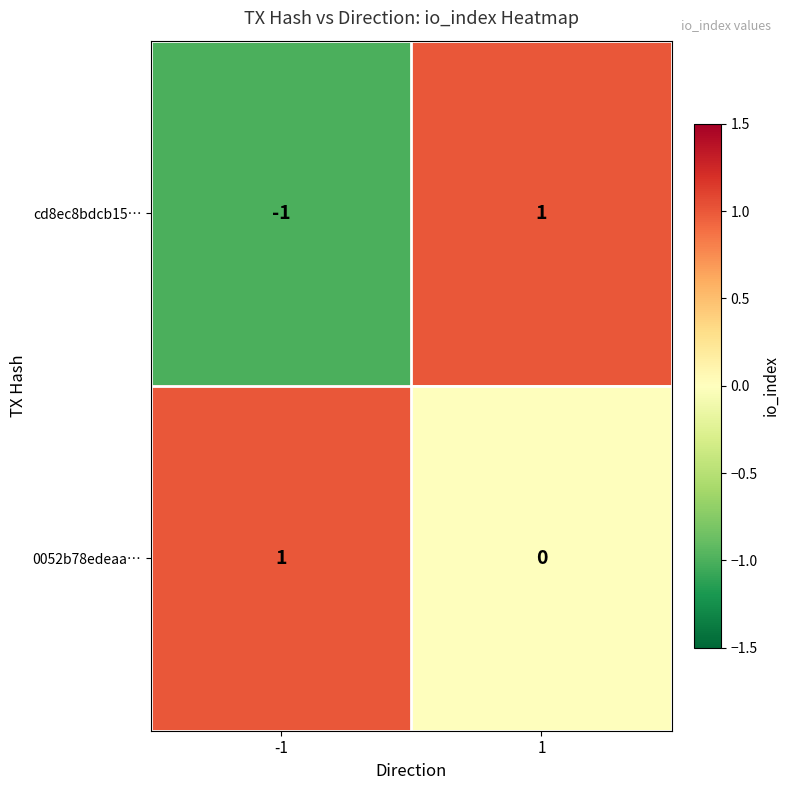

At how many categories does at least one series exceed 0?

2